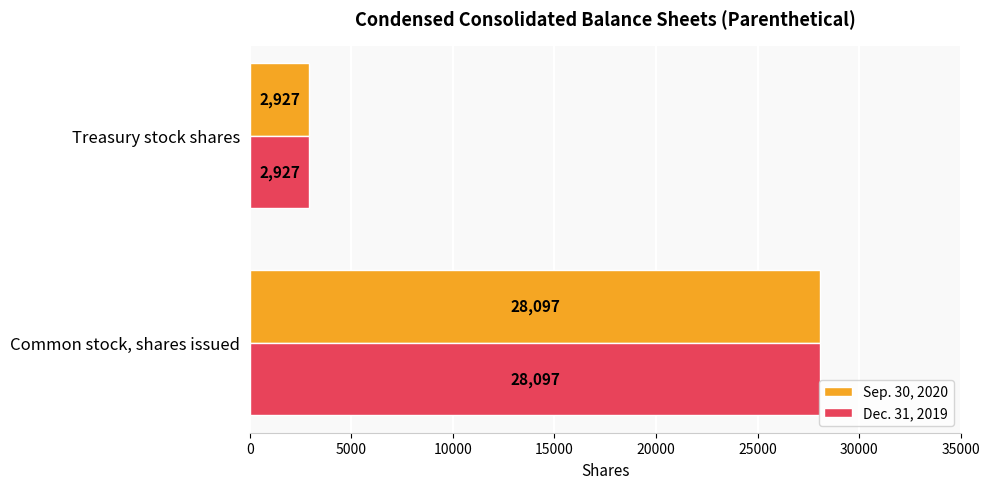

List the labels in order of Dec. 31, 2019 value, smallest first.

Treasury stock shares, Common stock, shares issued